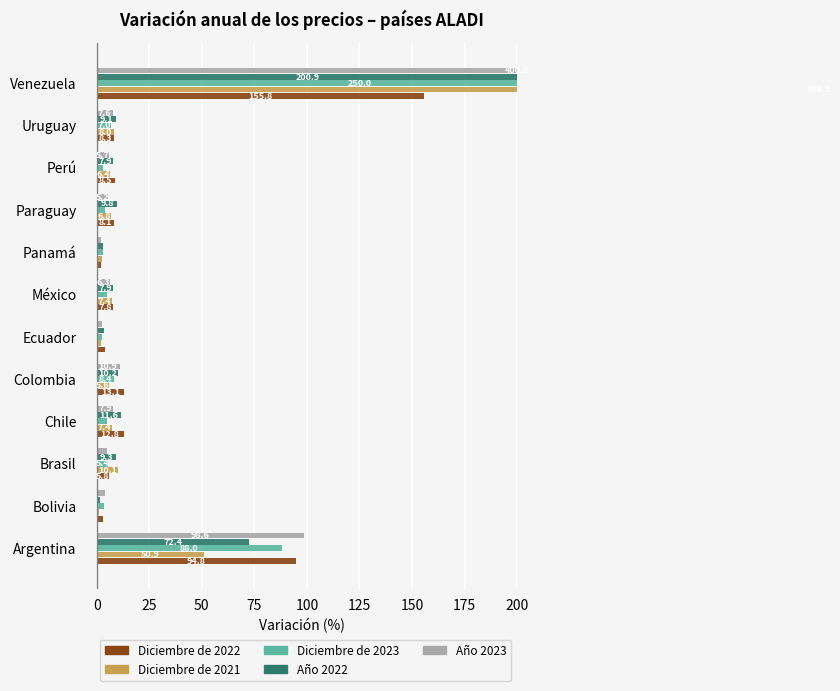

Which series has the largest total across all categories?

Diciembre de 2021